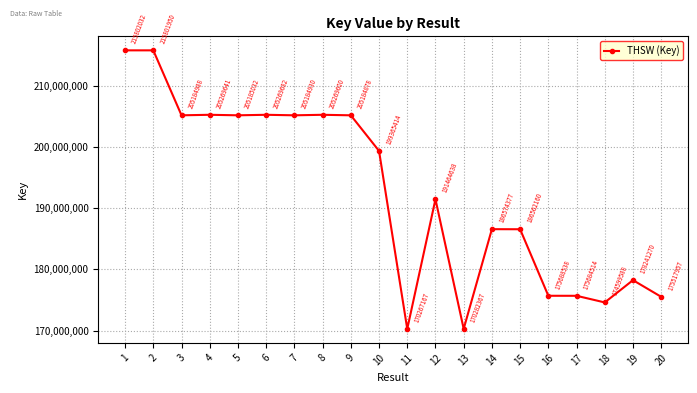

At which label is the value closest to 193034599?

12